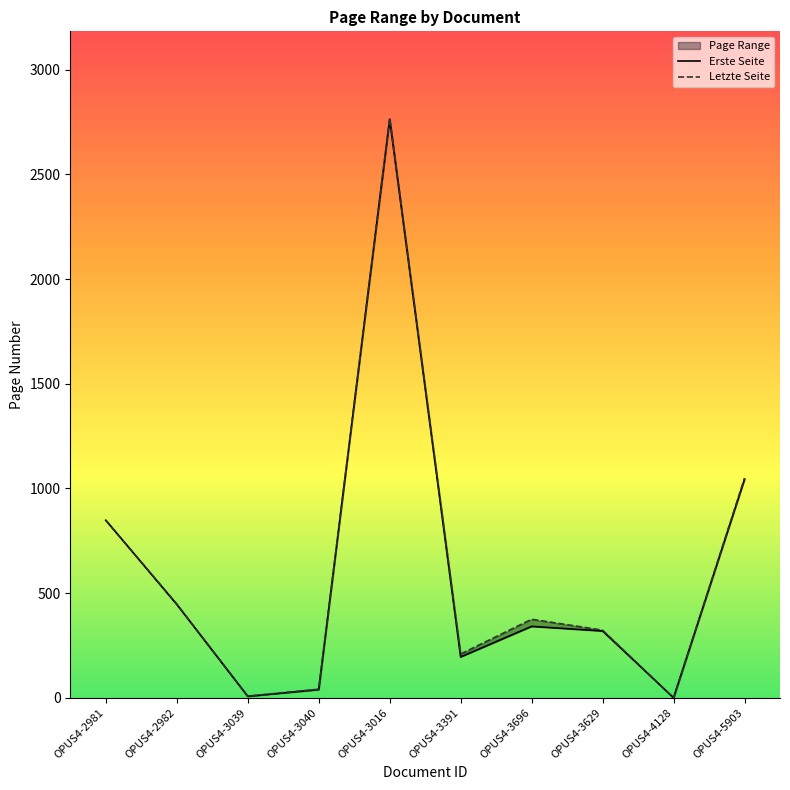

True or false: Letzte Seite and Erste Seite intersect in this chart.

False